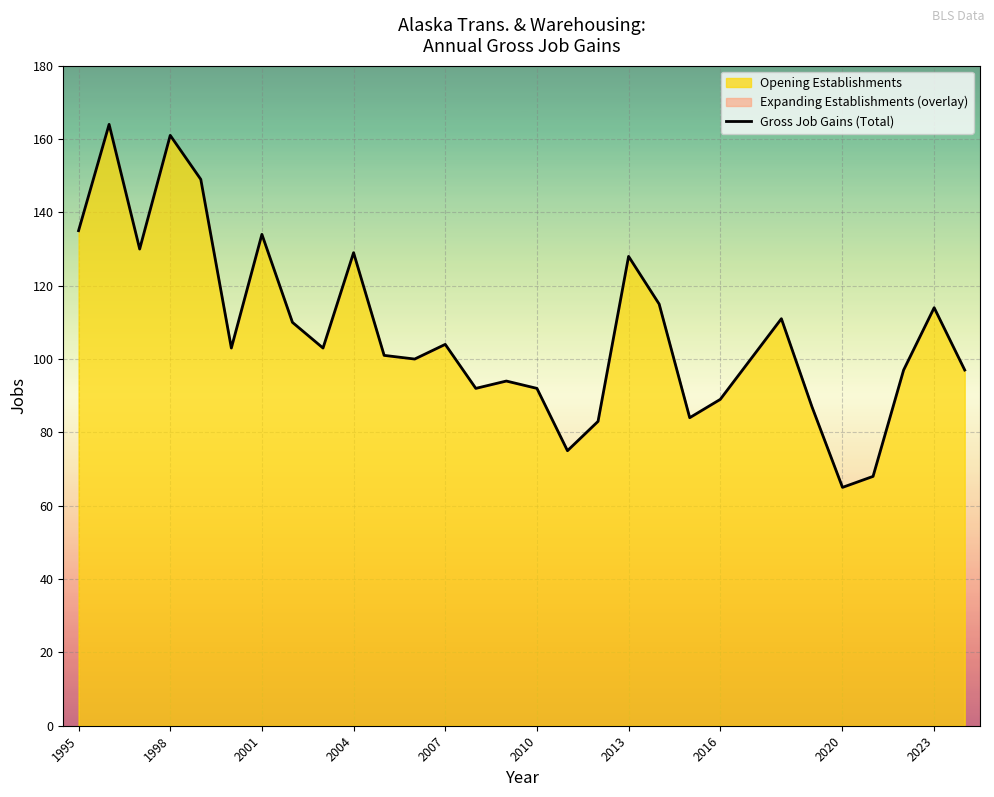

What is the smallest value displayed?

65